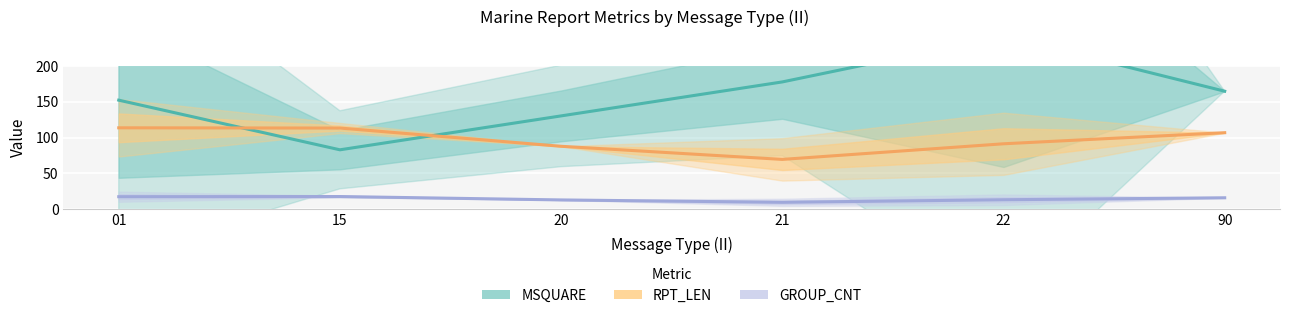

What is the sum of all MSQUARE values?

4837